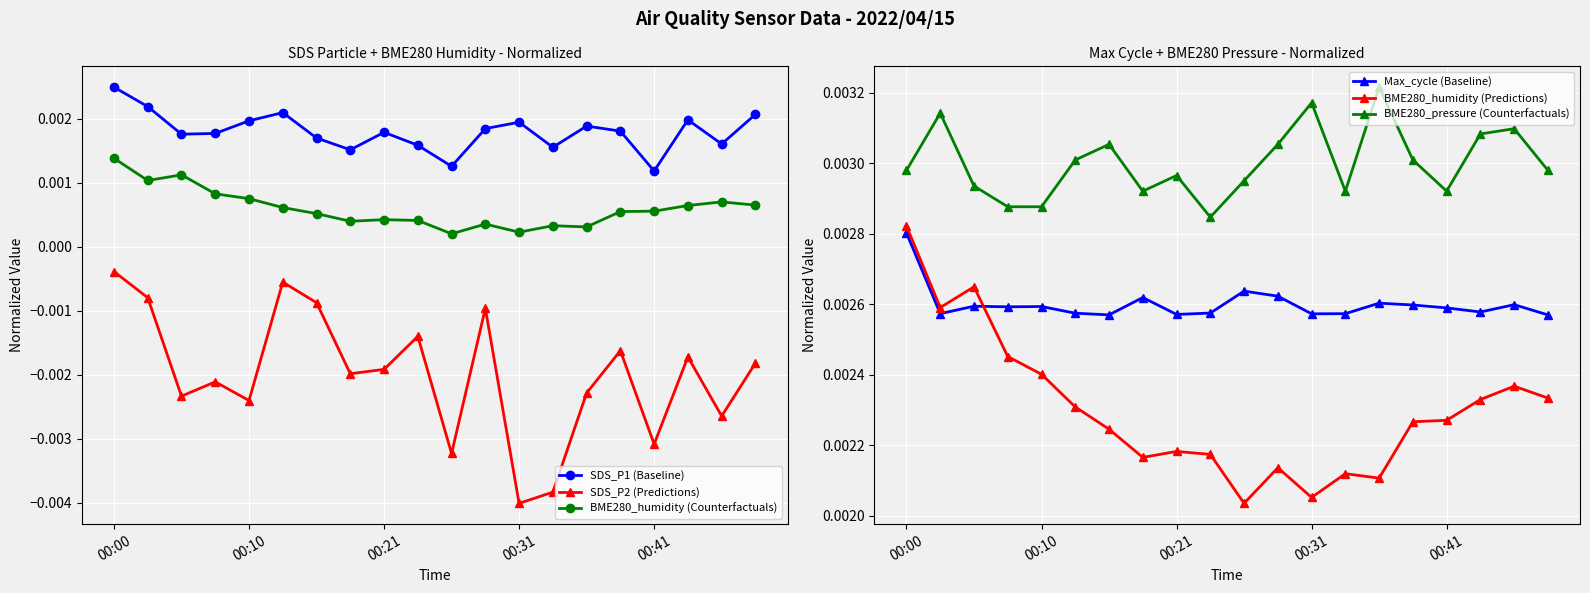

At which category does the chart reach its peak across all series?

14